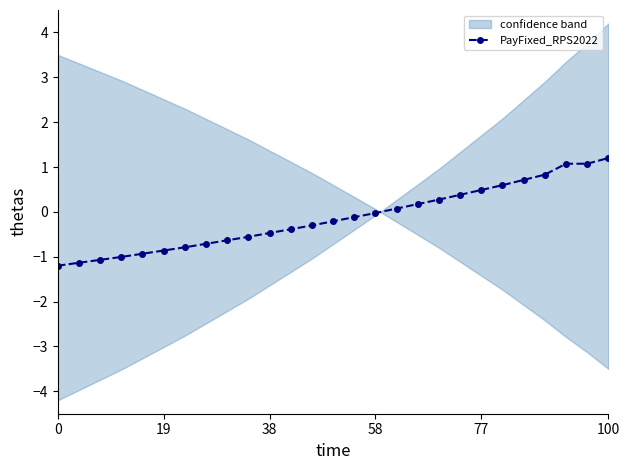

How many values are above zero?

11